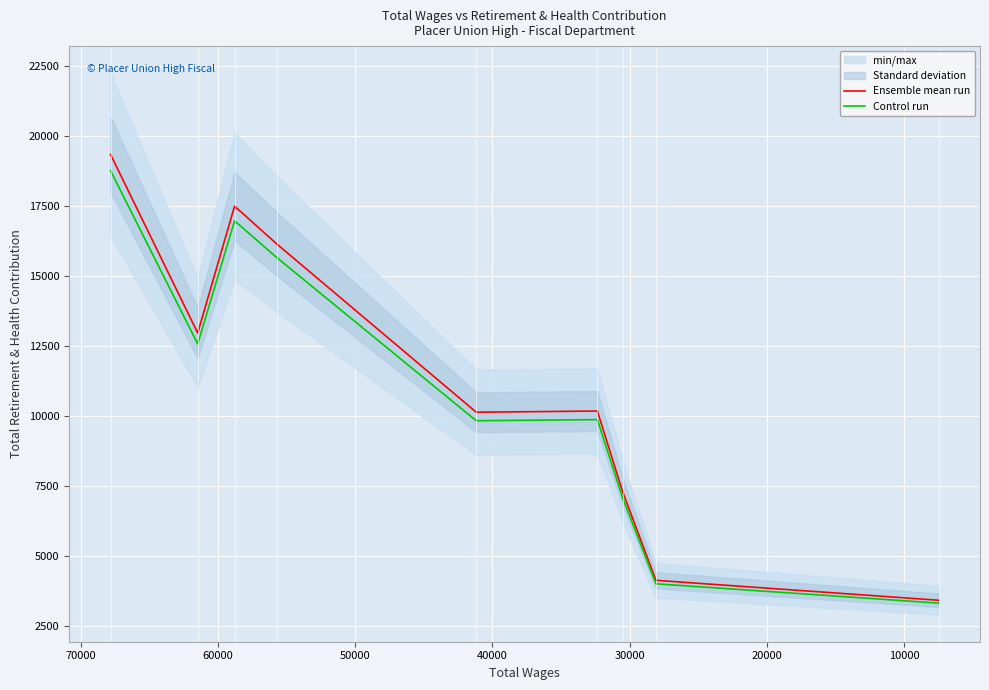

Is the value of Ensemble mean run at 60000 greater than the value of Control run at 60000?

Yes